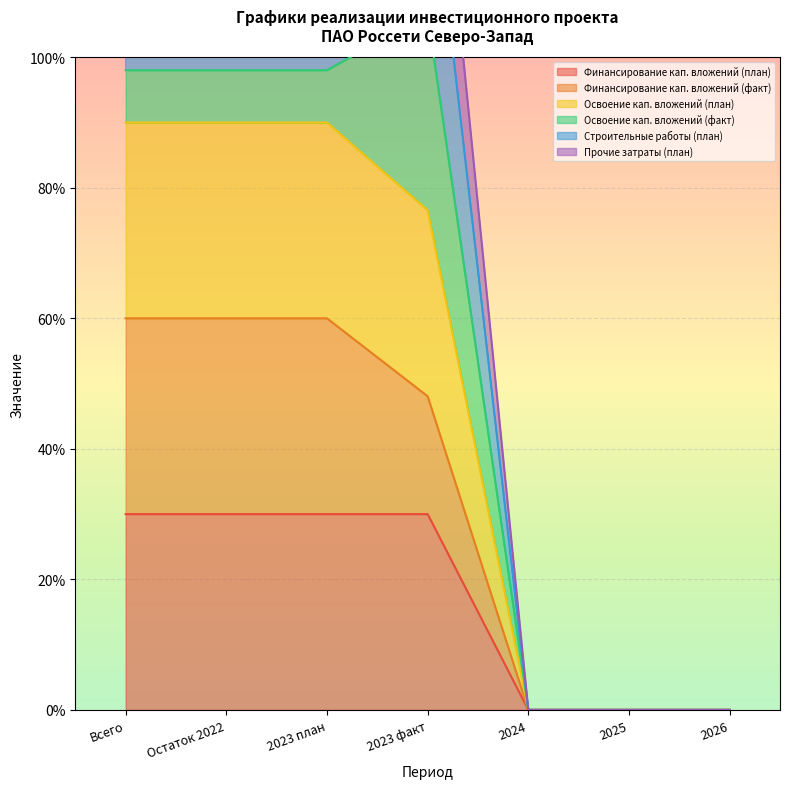

The Финансирование кап. вложений (план) series shows -15 at 2026. True or false?

False